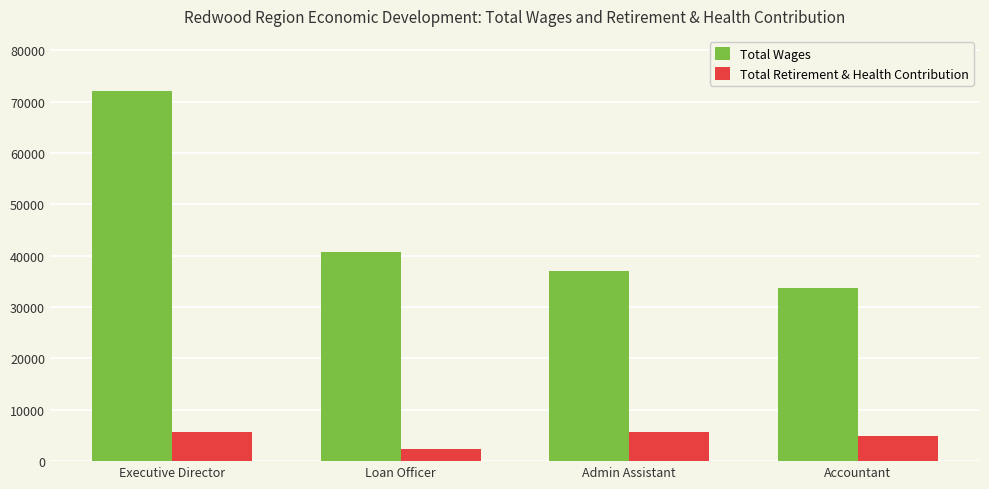

Which label corresponds to the largest value in the chart?

Executive Director